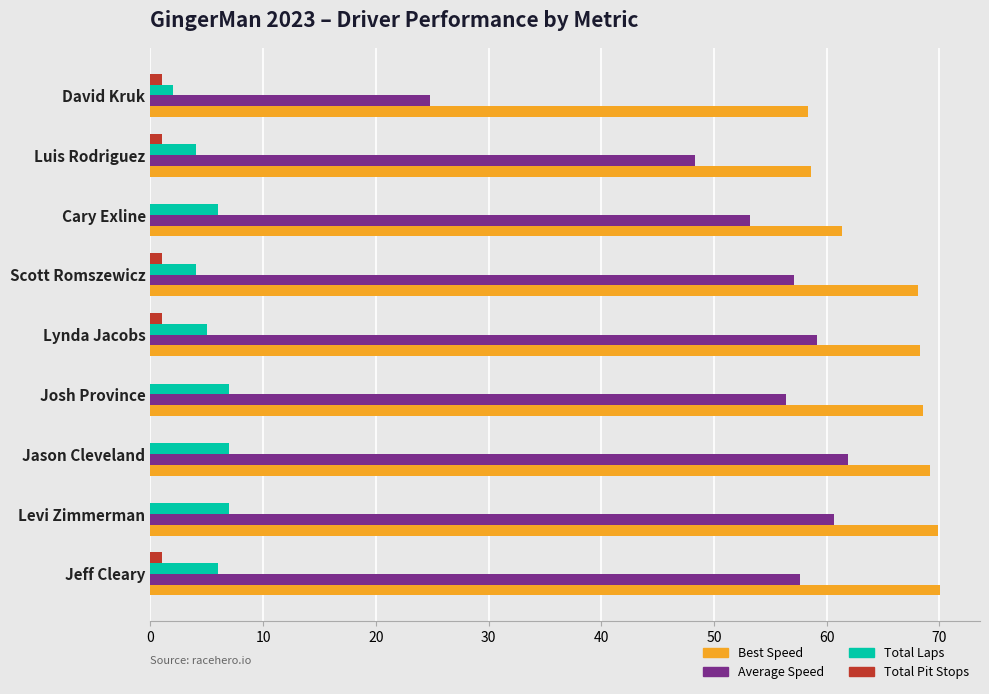

Which series changed the most between Cary Exline and David Kruk?

Average Speed